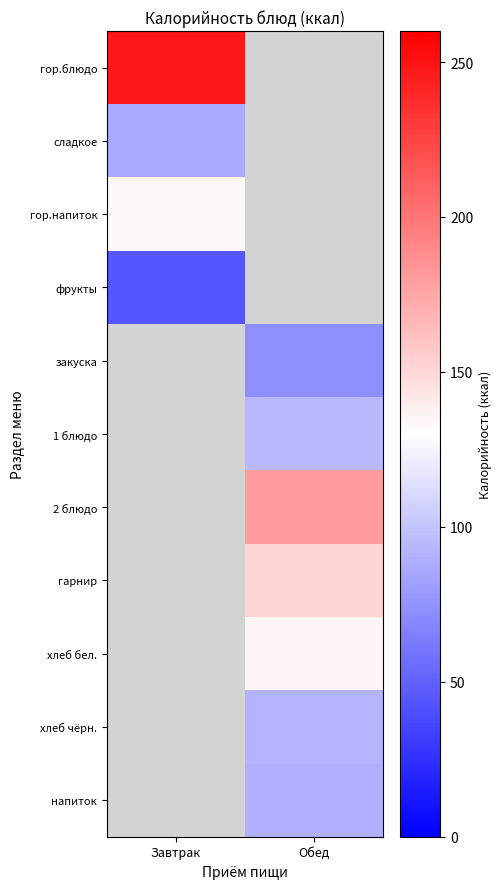

At which label is гор.напиток closest to 134?

Завтрак